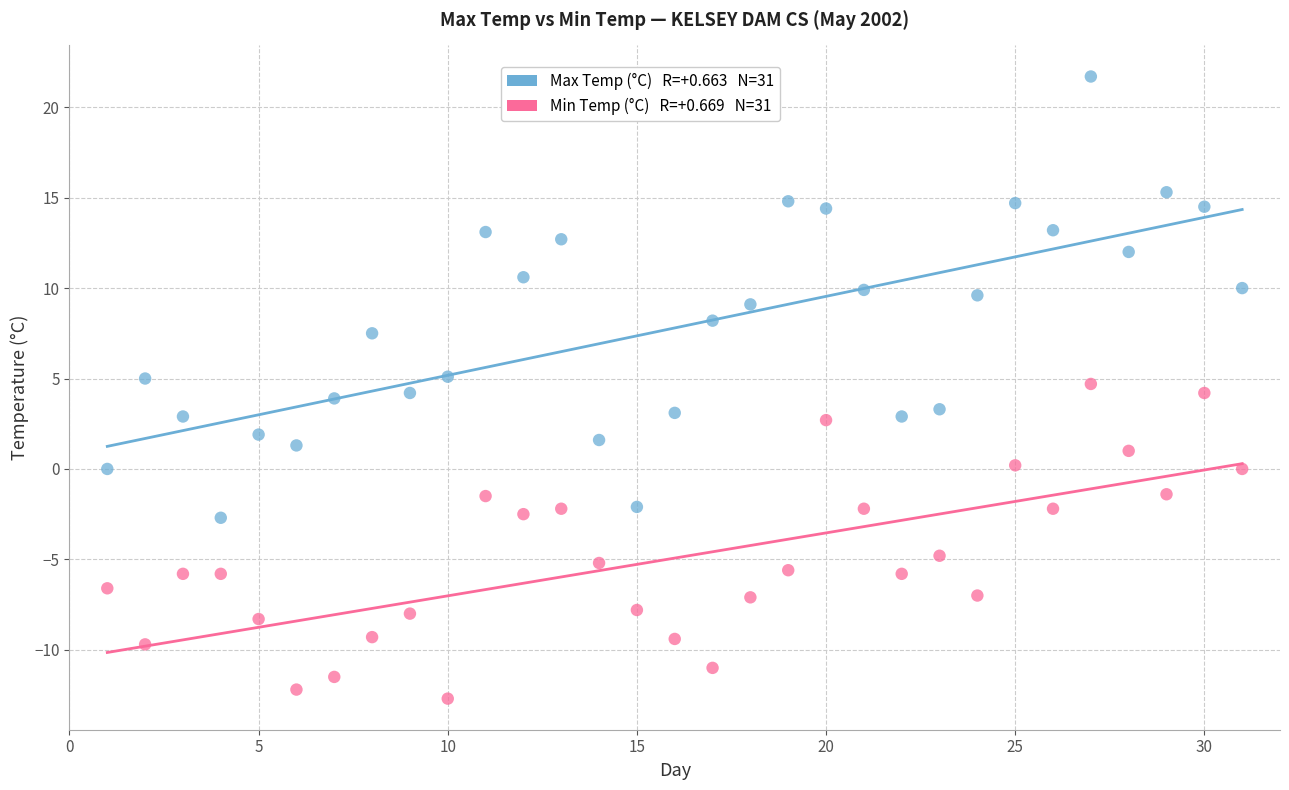

Across all data points, what is the range of Y values (max minus min)?

34.4